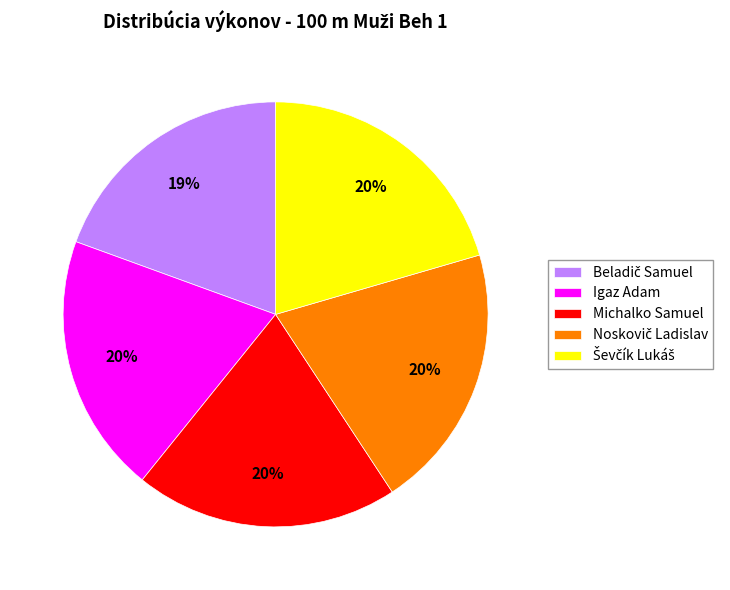

To the nearest percent, what is the difference between the largest and smallest slice percentages?

1%